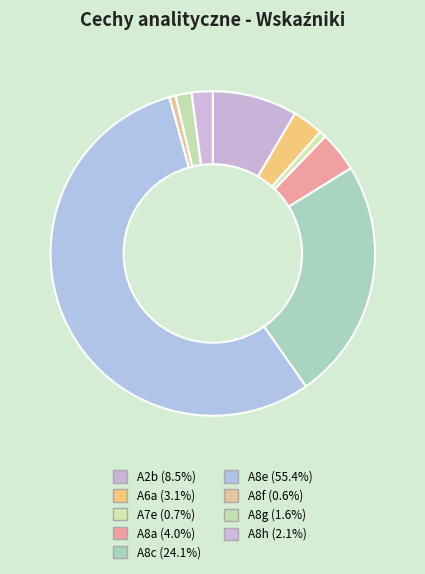

How many slices are in this pie chart?

9